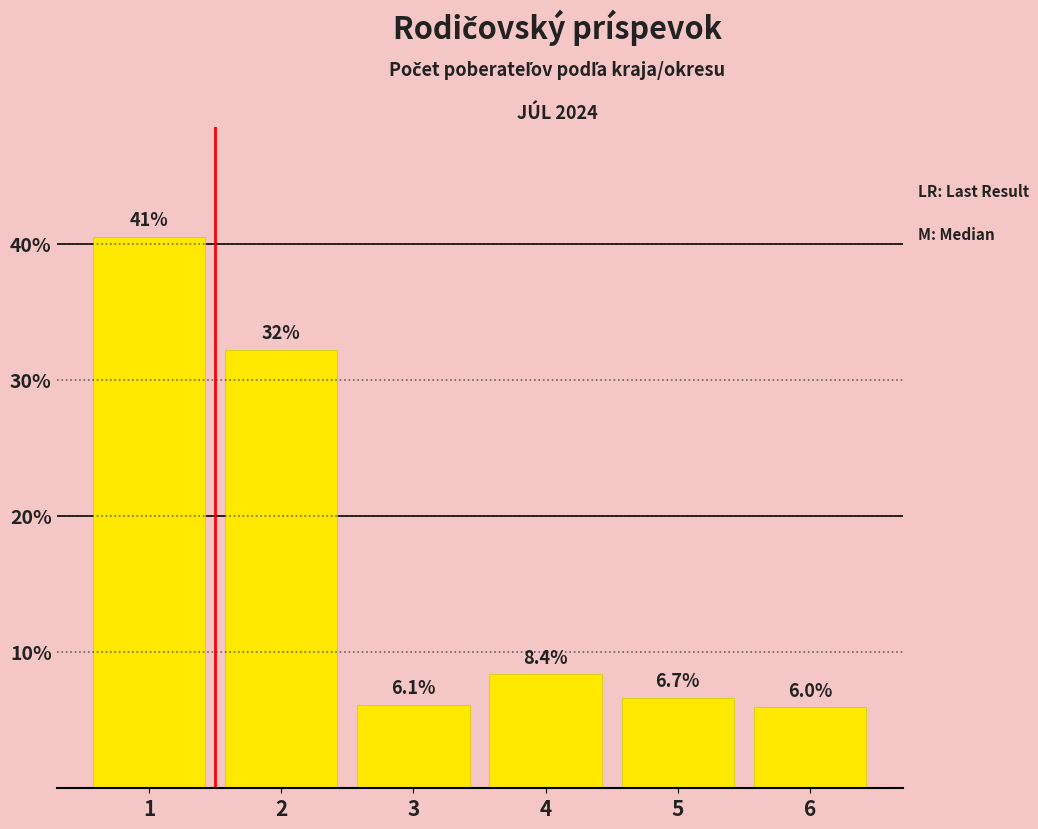

Reading left to right, what are all the values shown in this chart?

1=40.6	2=32.3	3=6.1	4=8.4	5=6.7	6=6.0